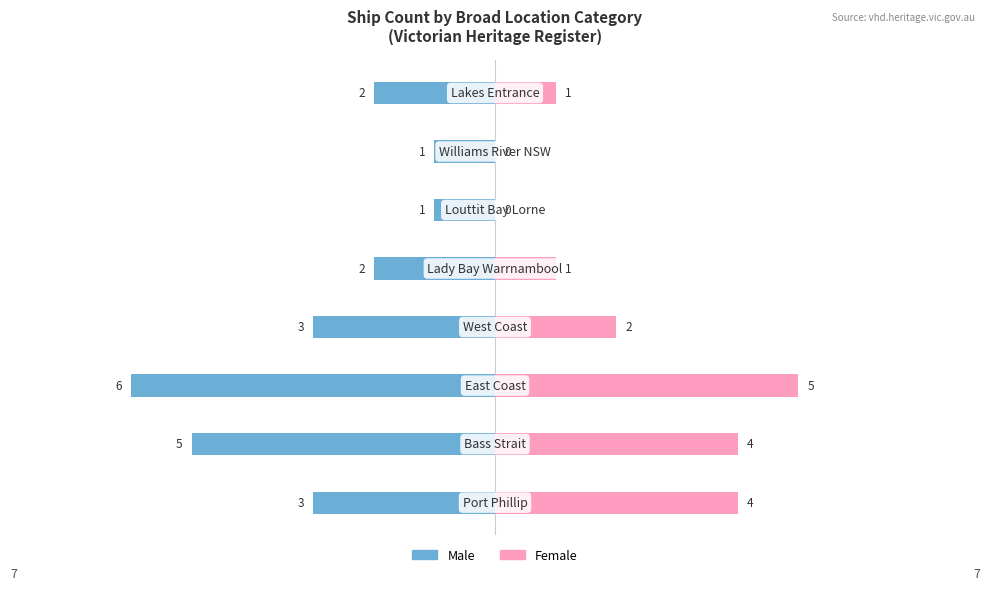

Reading left to right, list all the values displayed in this chart.

Male: -3	-5	-6	-3	-2	-1	-1	-2
Female: 4	4	5	2	1	0	0	1